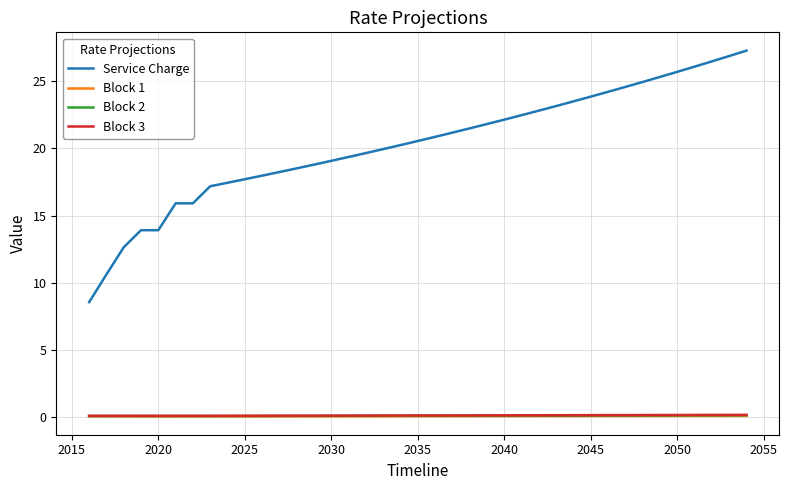

What is the sum of all Block 3 values?

5.8